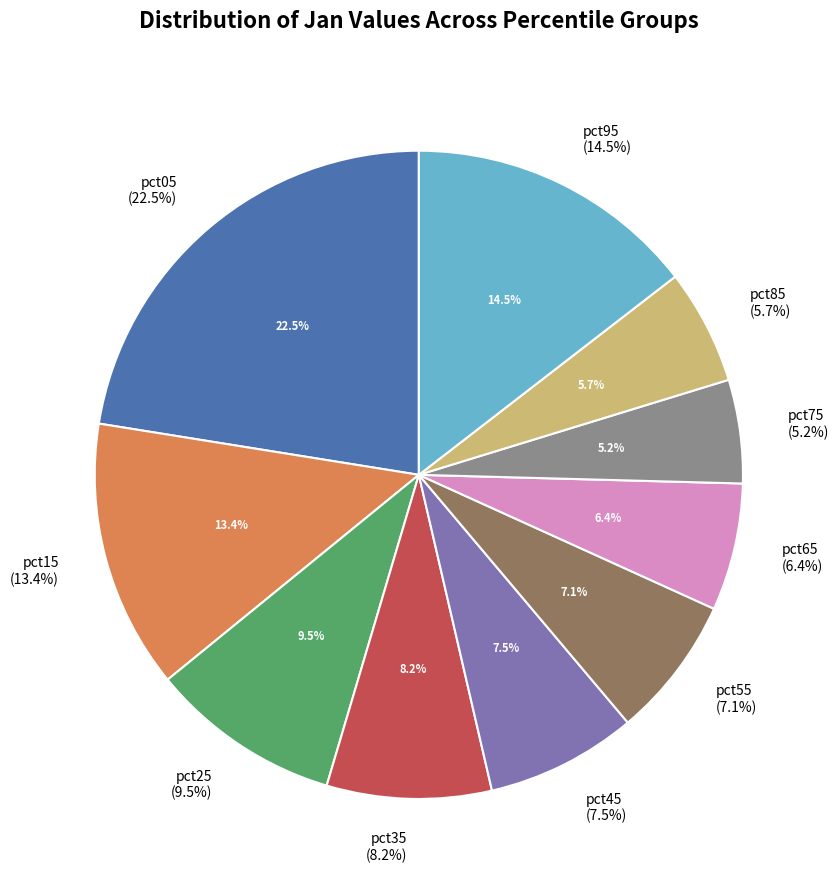

What is the smallest slice in the pie chart?

pct75